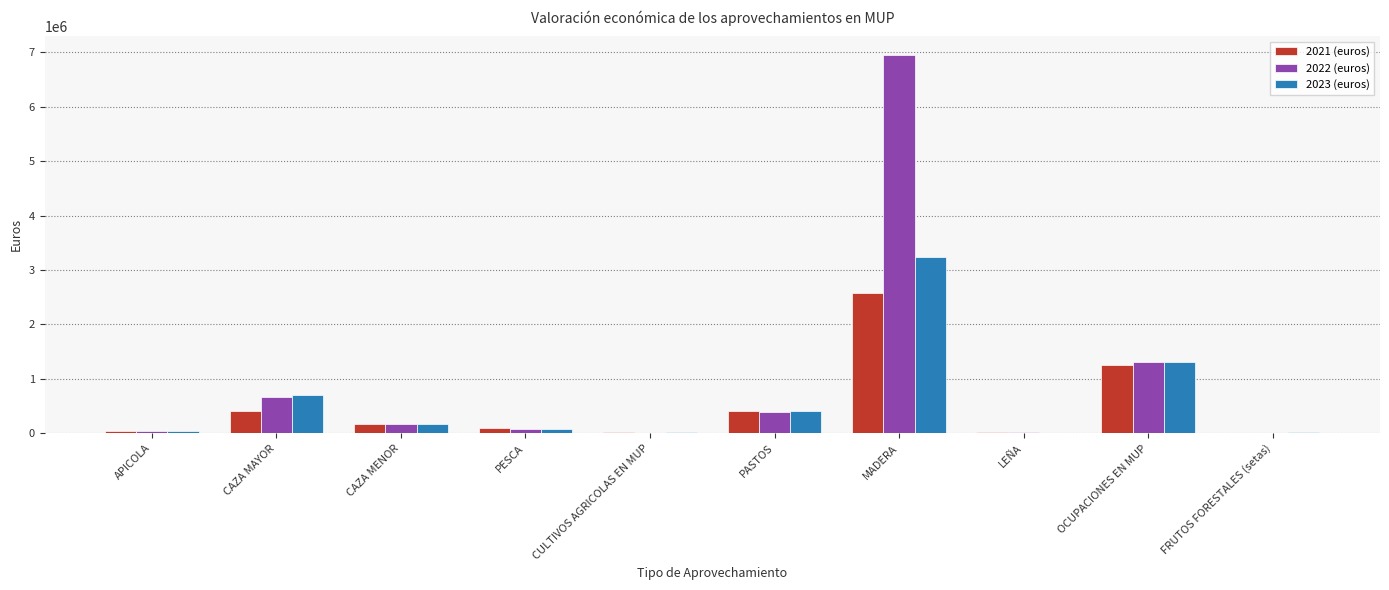

What is the greatest value displayed?

6947494.1